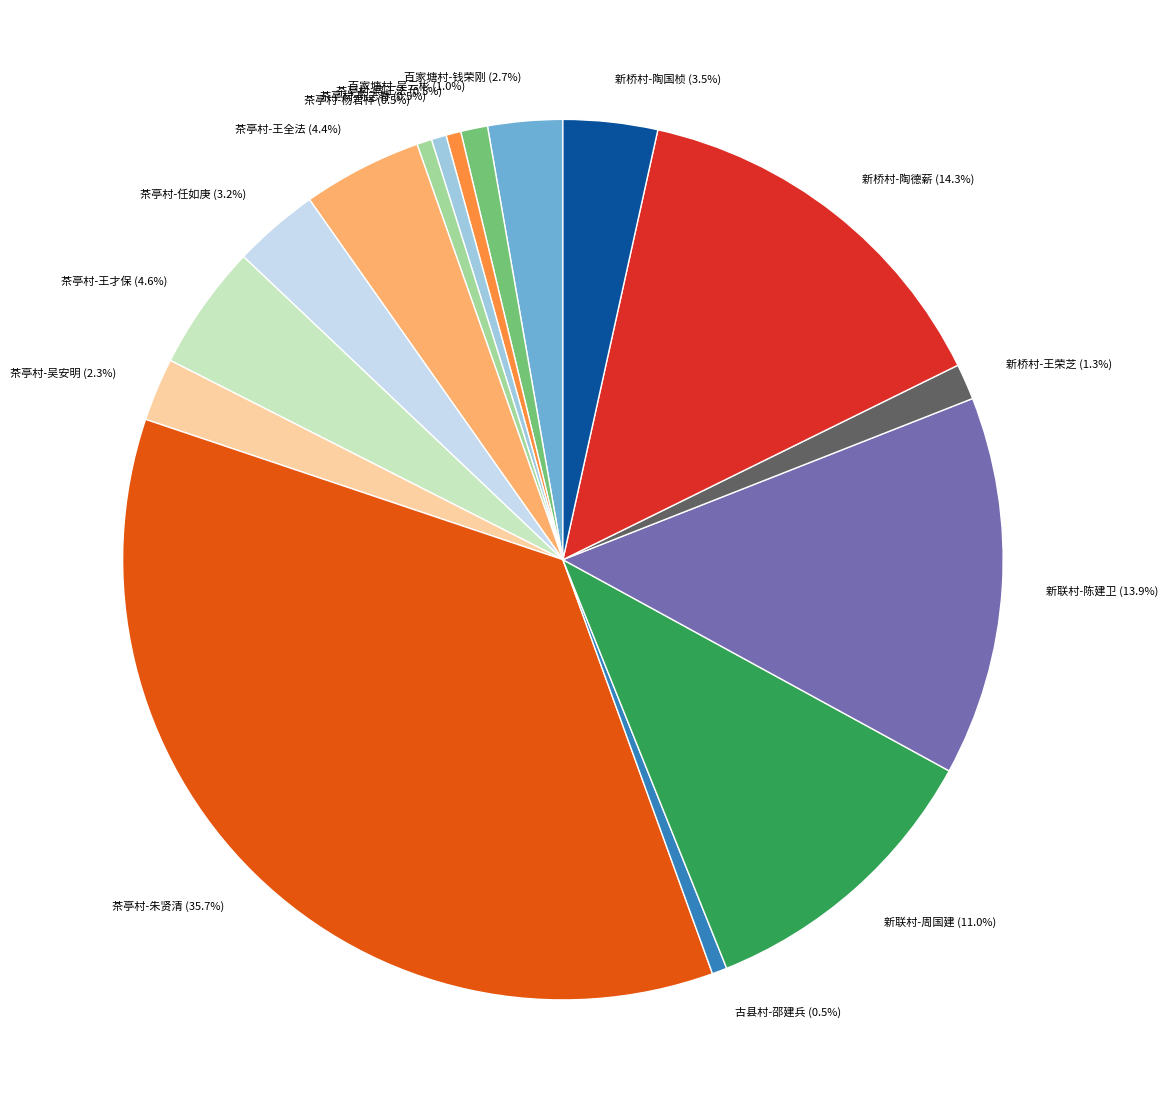

Do 新桥村-王荣芝 and 茶亭村-王才保 together represent more than half of the pie?

No